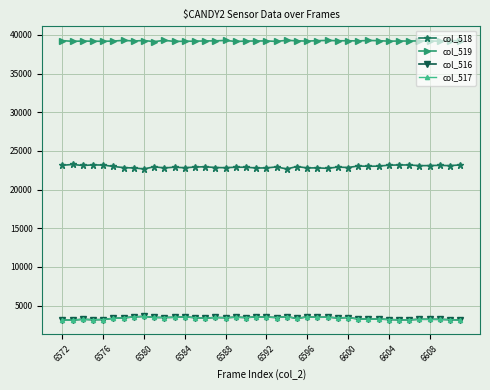

At how many categories does at least one series exceed 7892?

40